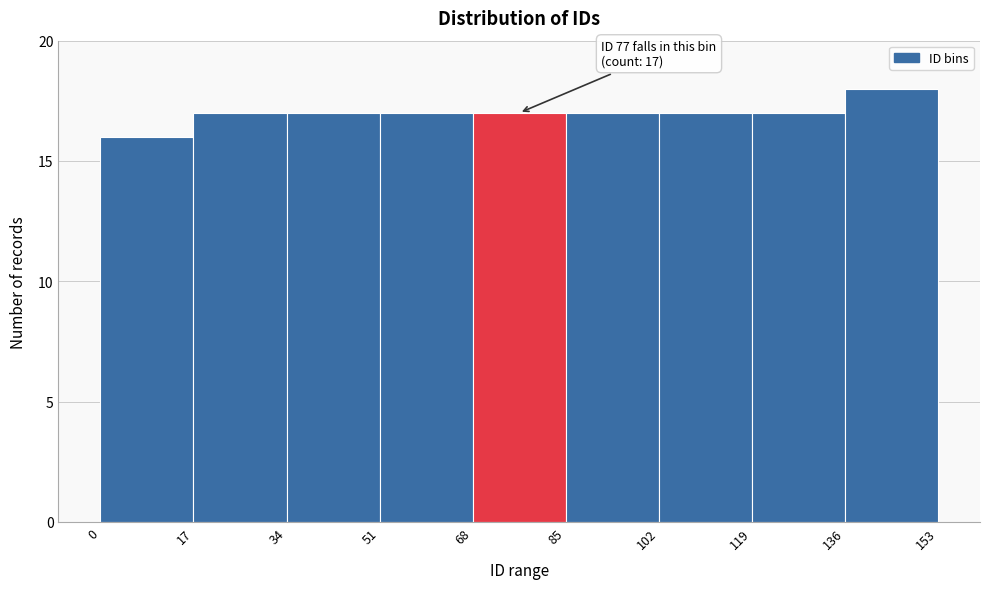

Which range on the x-axis has the tallest bar?

136 to 153